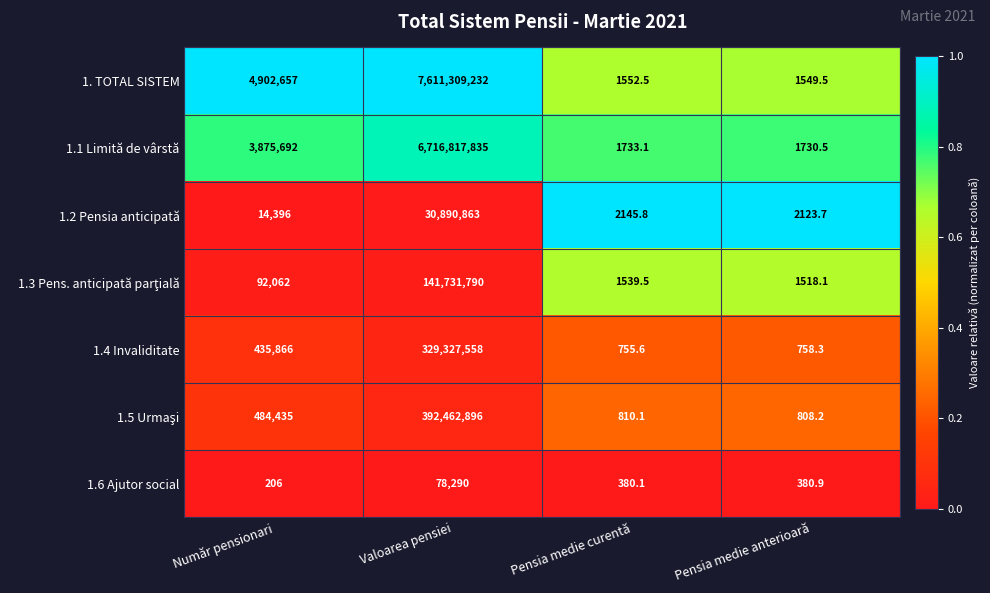

What is the sum of the 1.1 Limită de vârstă values at Pensia medie anterioară and Număr pensionari?

3877422.5